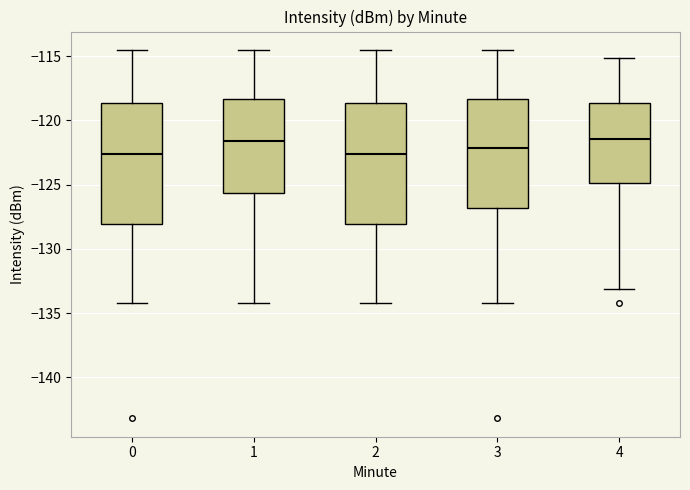

Reading left to right, read every box against the y-axis: the position of its median line, the range the box covers, and the ends of its whiskers. The values are not printed on the chart, so give them approximately, as read against the axis.

0: median -122.5, box -128.0 to -118.5, whiskers -134.0 to -114.5
1: median -121.5, box -125.5 to -118.5, whiskers -134.0 to -114.5
2: median -122.5, box -128.0 to -118.5, whiskers -134.0 to -114.5
3: median -122.0, box -127.0 to -118.5, whiskers -134.0 to -114.5
4: median -121.5, box -125.0 to -118.5, whiskers -133.0 to -115.0